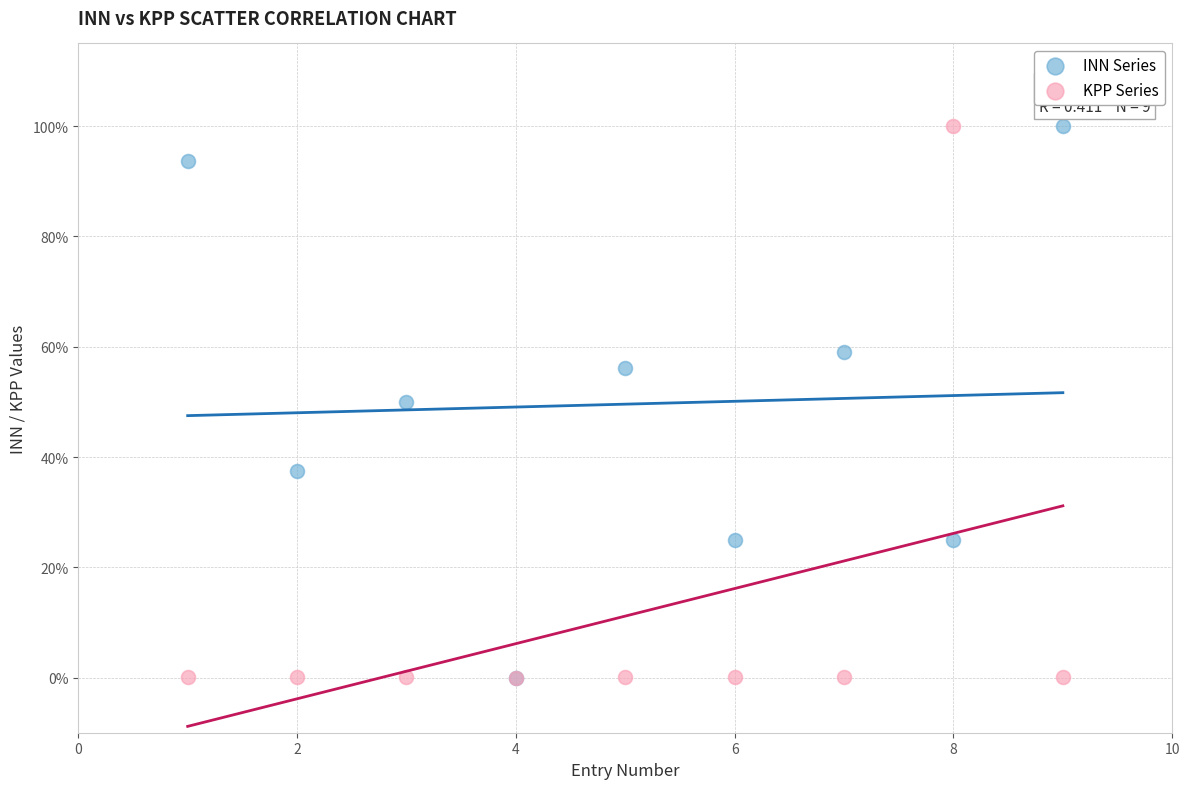

What are all the series names shown in the legend?

INN Series, KPP Series